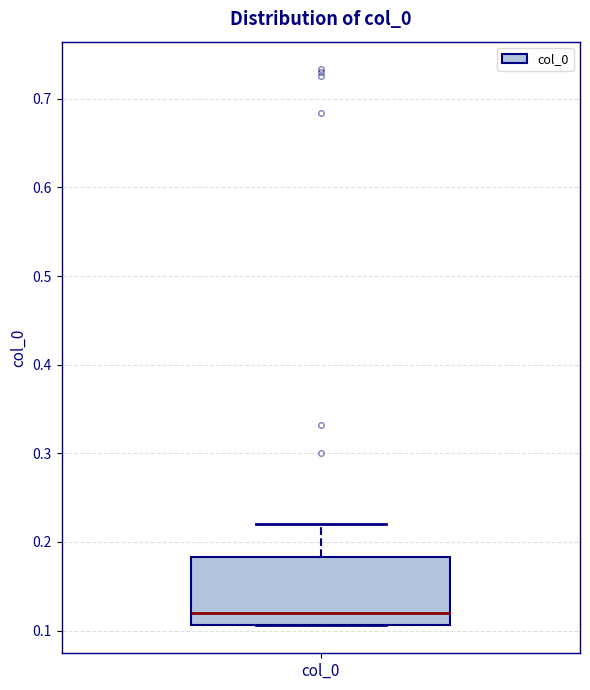

Transcribe this box plot: give where the median line is, the range the box spans, and where the two whiskers end, as read against the y-axis. The values are not printed on the chart, so give them approximately, as read against the axis.

median 0.12, box 0.11 to 0.18, whiskers 0.11 to 0.22